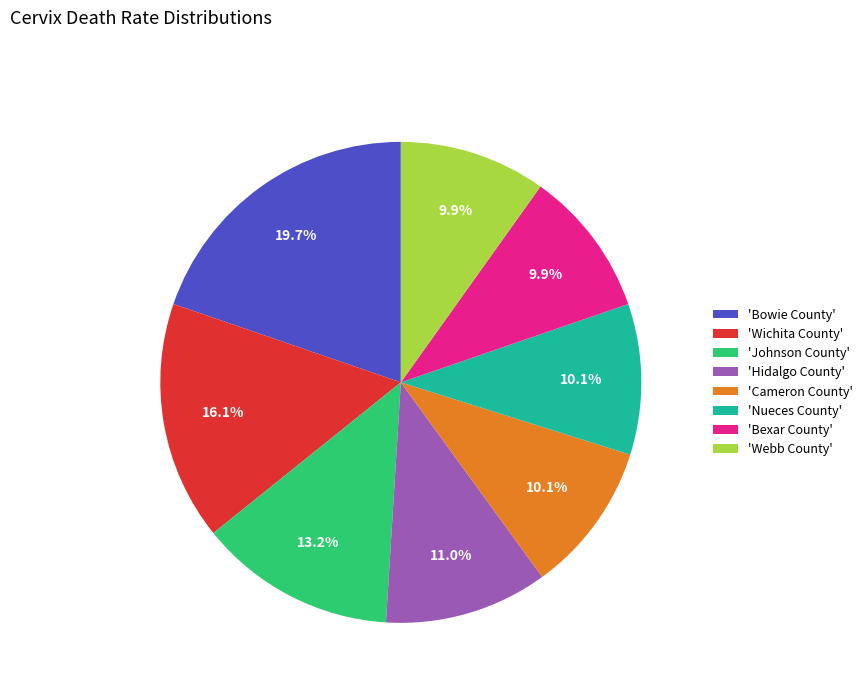

Which category has the biggest portion of the pie?

'Bowie County'